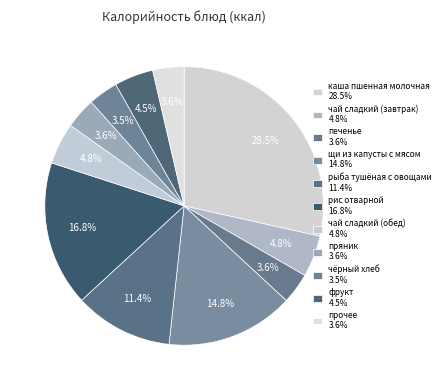

How many segments does this pie chart have?

11